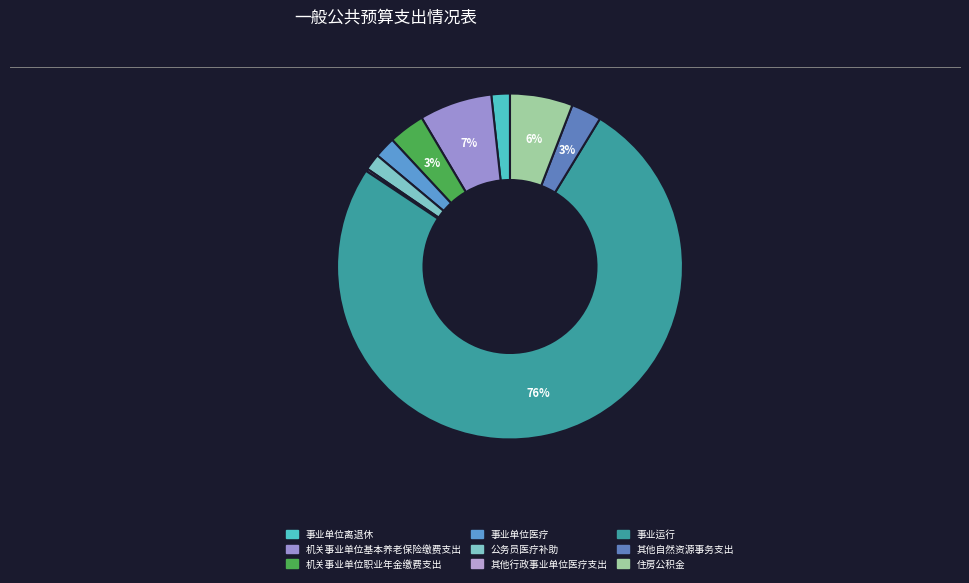

To the nearest percent, what percentage of the pie is 机关事业单位基本养老保险缴费支出?

7%